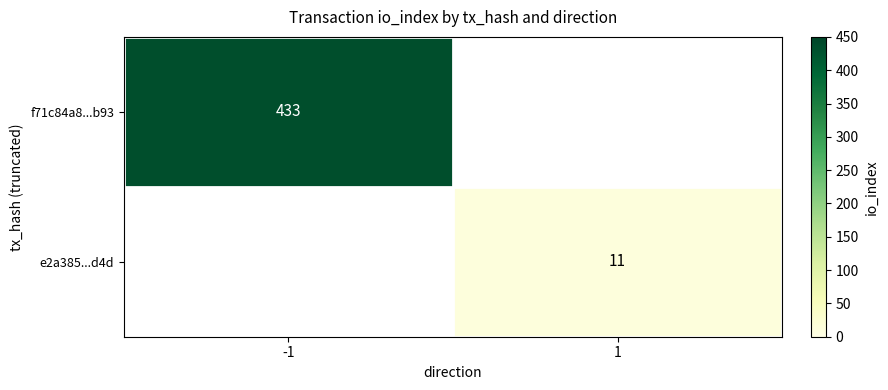

The value of e2a385...d4d at 1 is 11. True or false?

True